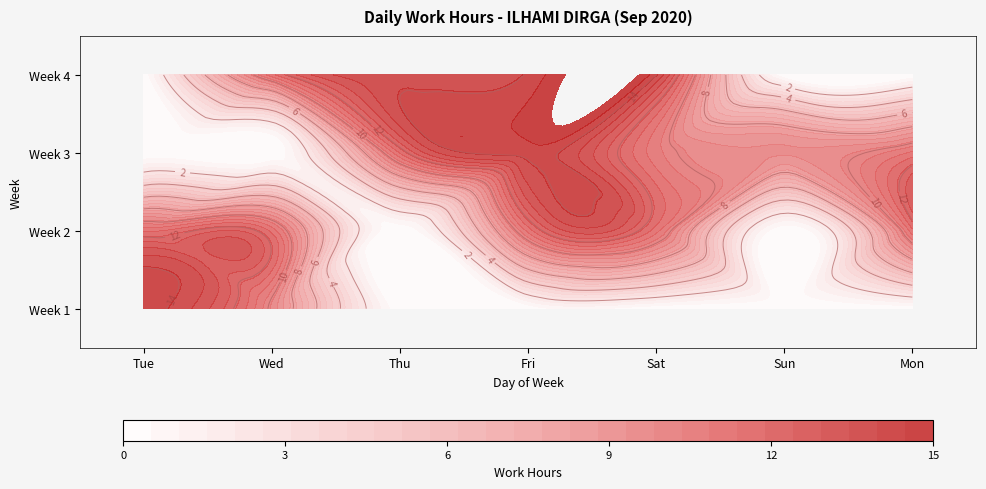

Where does the data first go above 10?

1